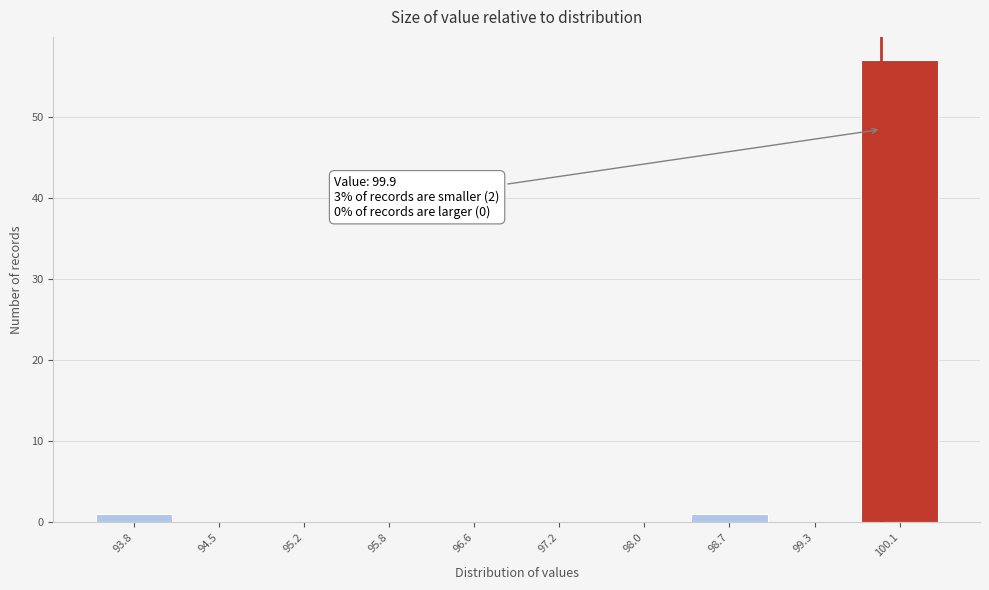

Which range on the x-axis has the tallest bar?

99.7 to 100.4